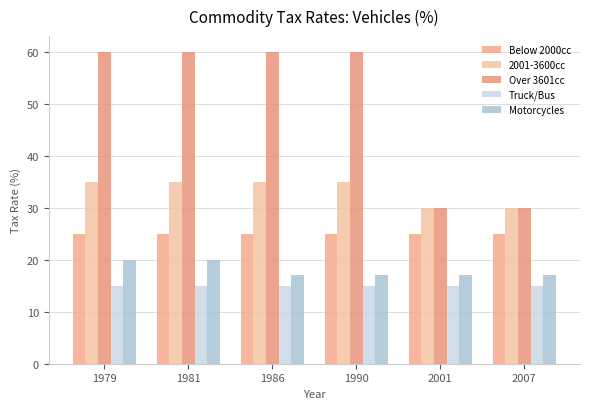

What is the sum of the Motorcycles values at 1979 and 2007?

37